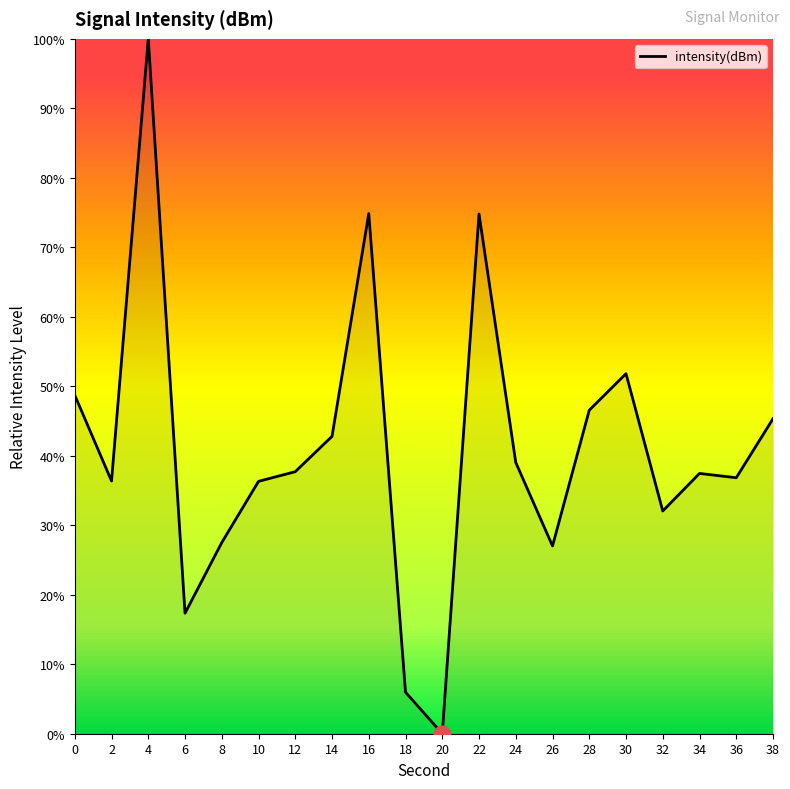

What is the change in value from 6 to 26?

+9.7